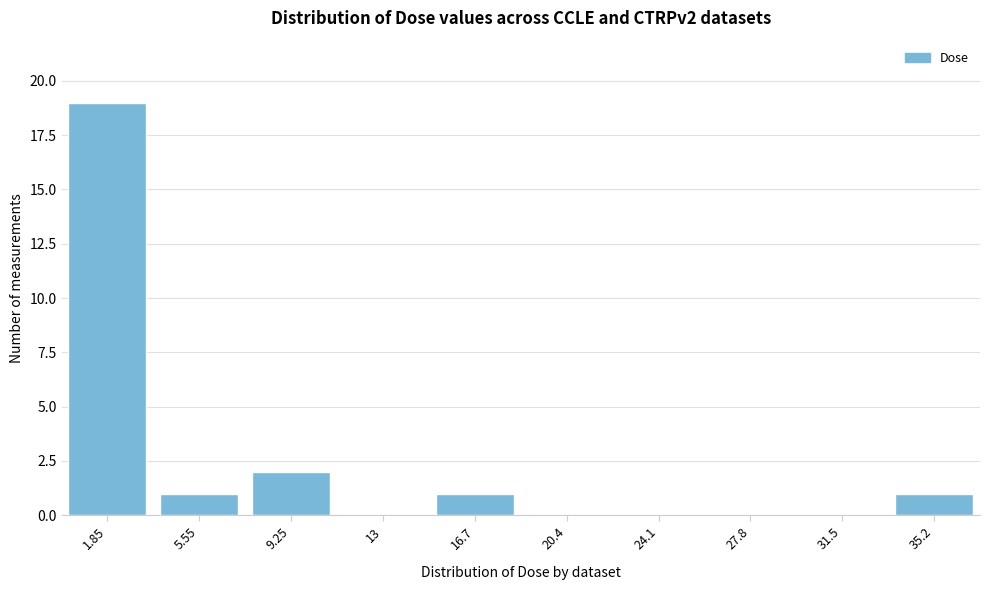

Reading left to right, extract all data points from this chart.

1.85=19	5.55=1	9.25=2	13=0	16.7=1	20.4=0	24.1=0	27.8=0	31.5=0	35.2=1